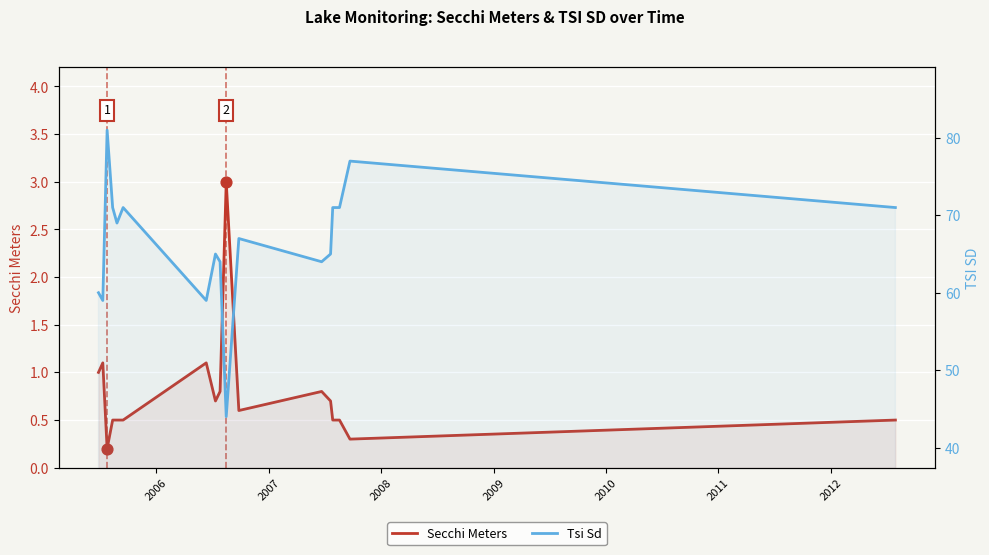

Is the value of Tsi Sd at 8 greater than the value of Secchi Meters at 10?

Yes